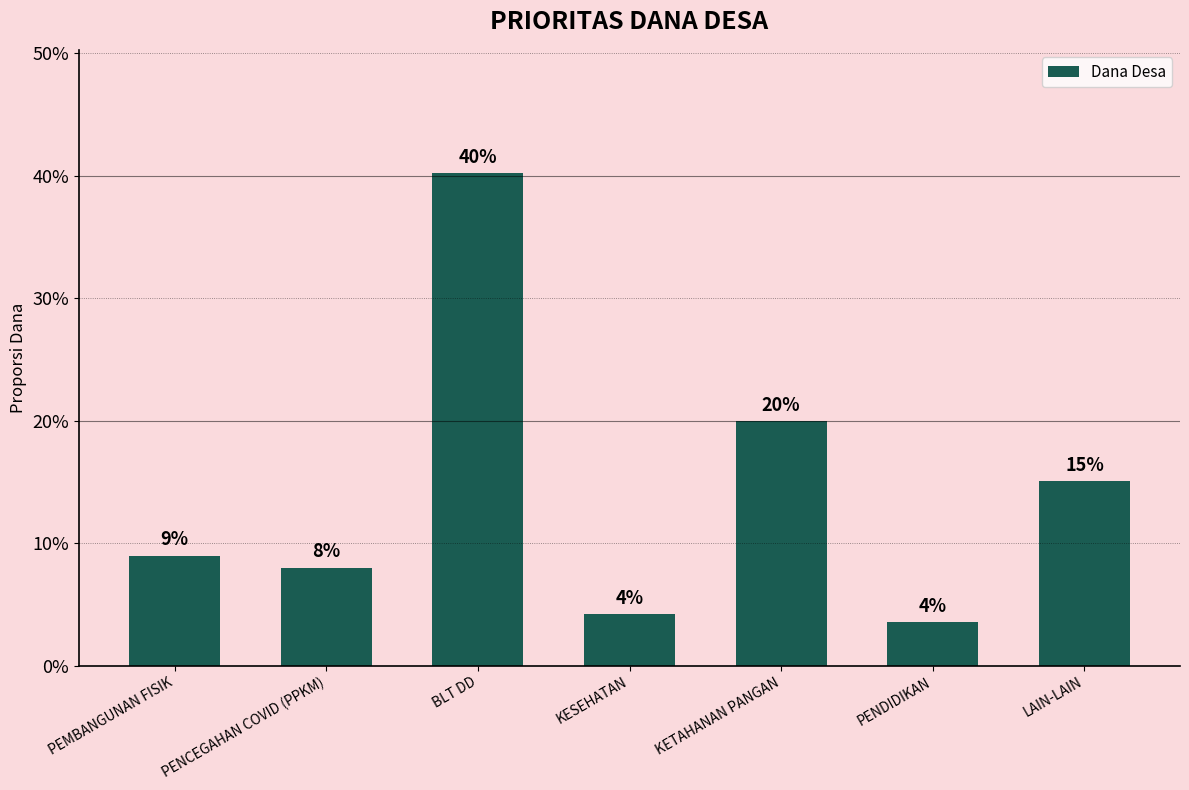

Does the chart contain any negative values?

No